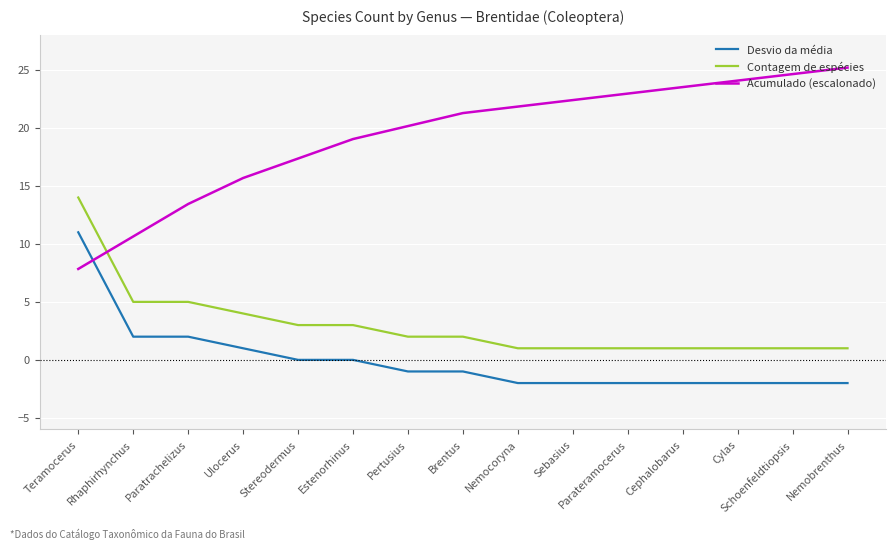

What position from the left is Cylas?

13